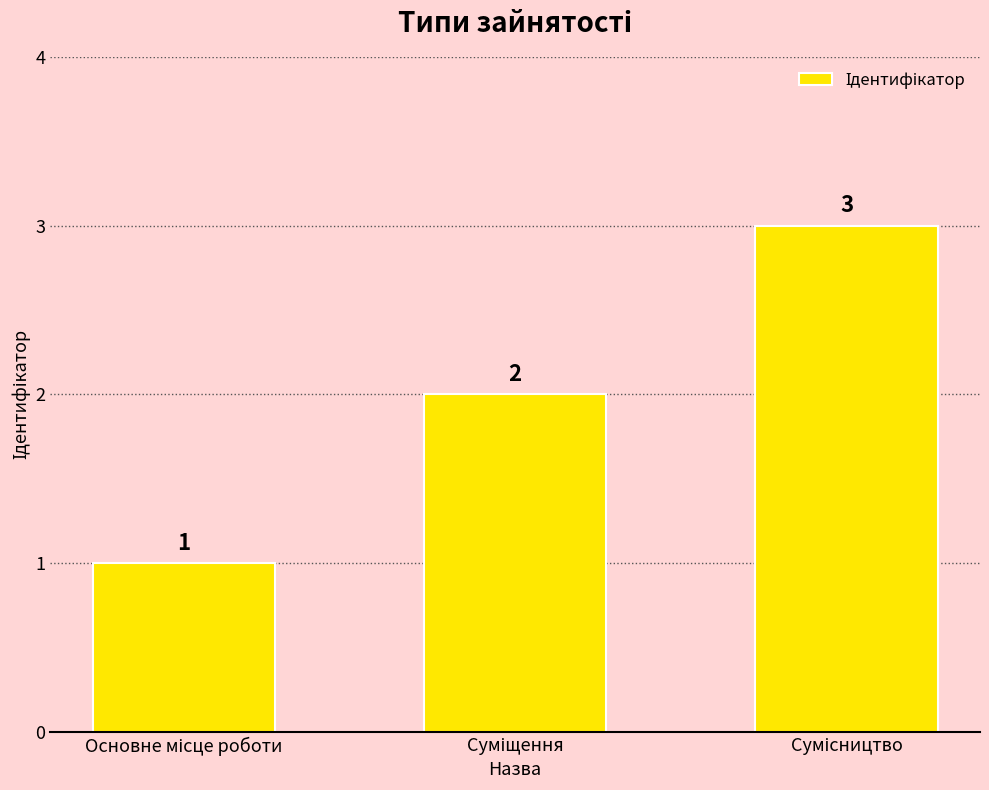

What is the value of the 2nd bar from the left?

2